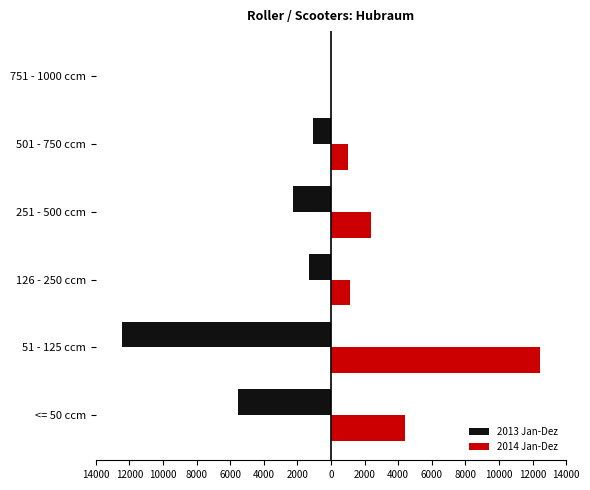

What is the lowest value of the 2013 Jan-Dez series?

-12416